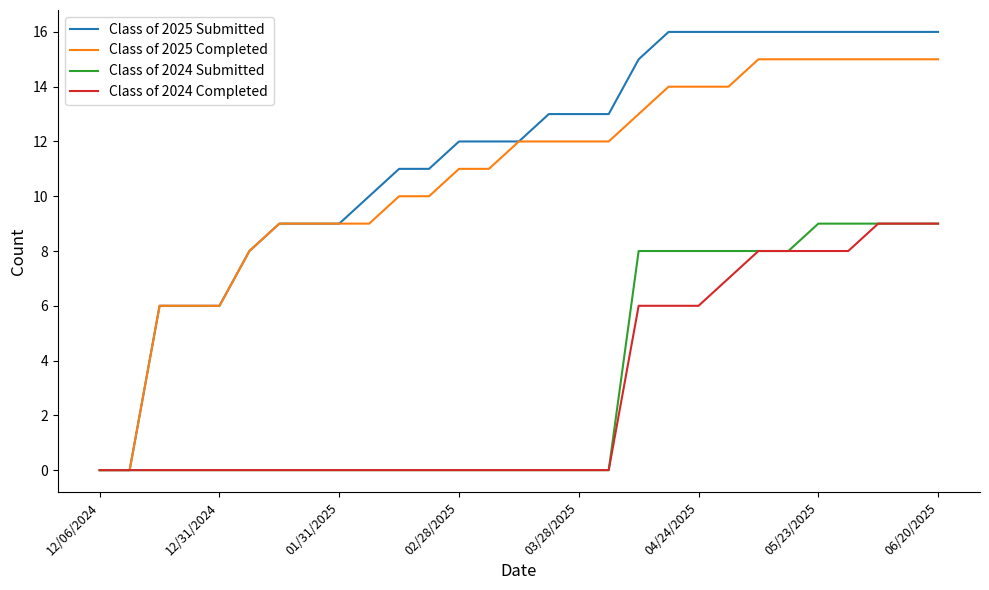

Which series has the largest range (max minus min)?

Class of 2025 Submitted